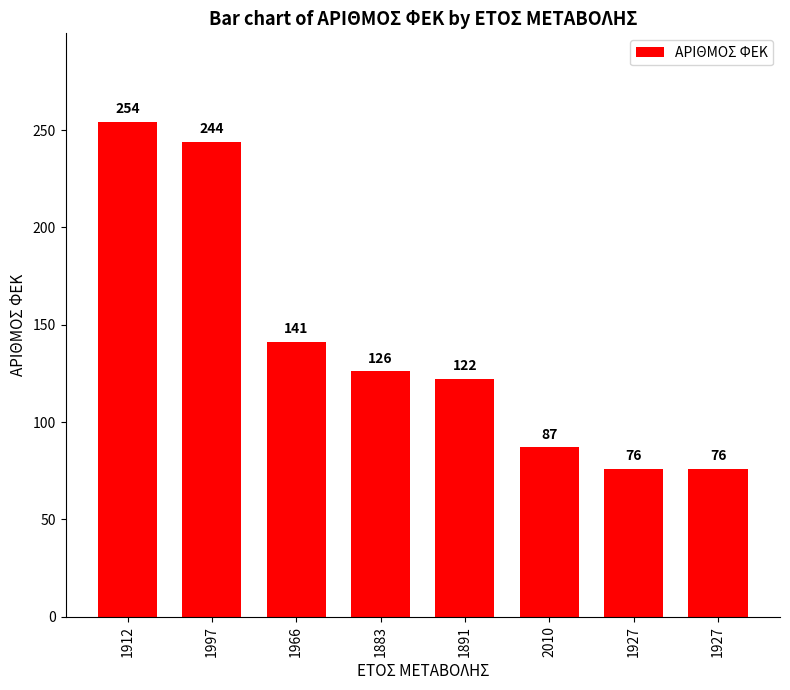

How many bars are there in total?

8